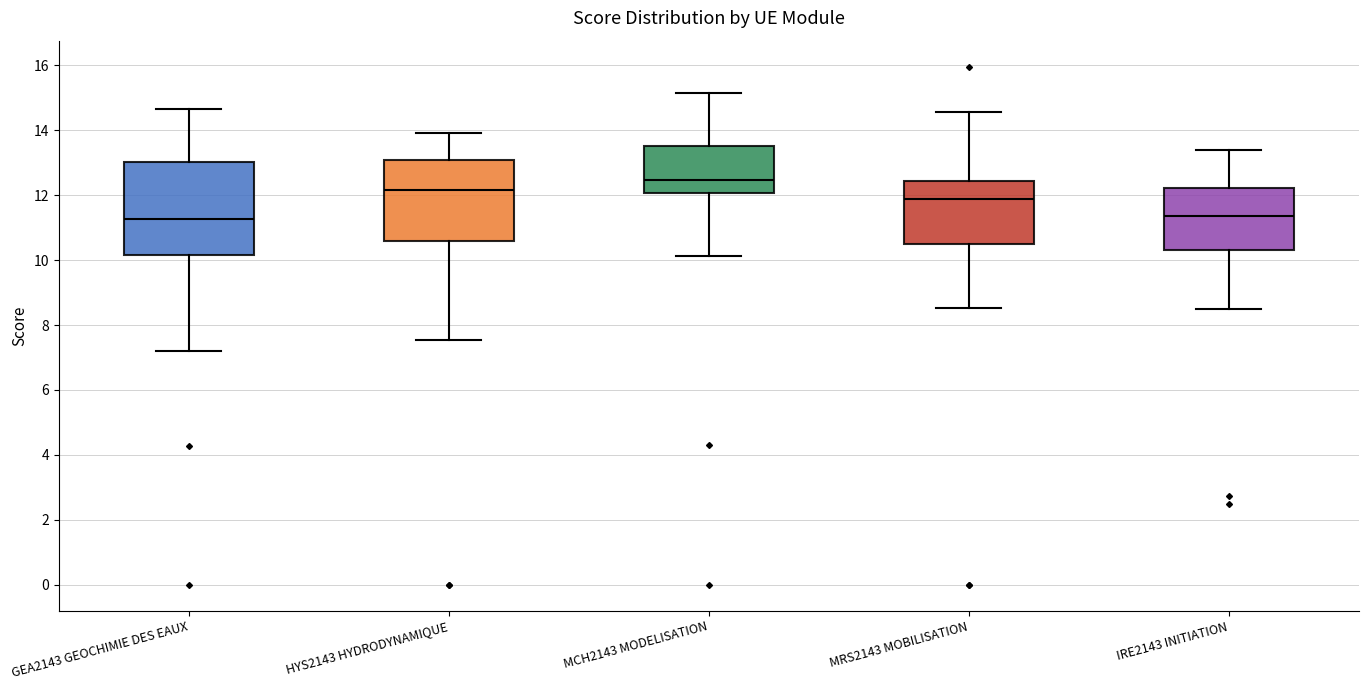

Which box's median line is the highest?

MCH2143 MODELISATION